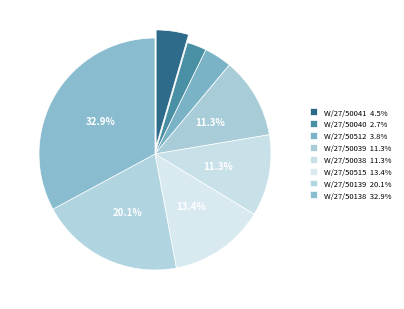

To the nearest percent, what is the average slice percentage?

12%